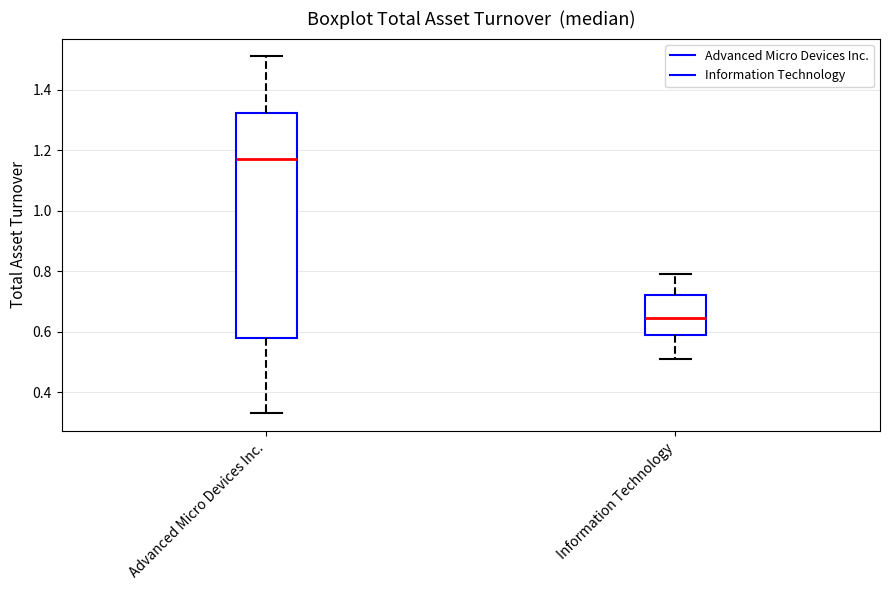

Which box is the tallest, from its lower edge to its upper edge?

Advanced Micro Devices Inc.